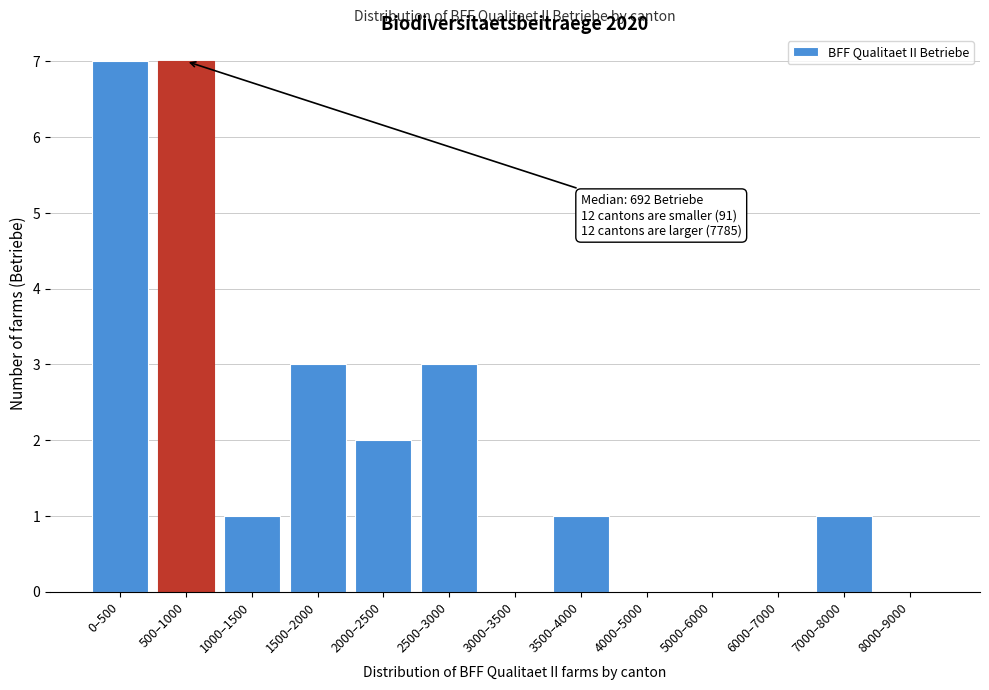

Reading right to left, what are all the values shown in this chart?

8000–9000=0	7000–8000=1	6000–7000=0	5000–6000=0	4000–5000=0	3500–4000=1	3000–3500=0	2500–3000=3	2000–2500=2	1500–2000=3	1000–1500=1	500–1000=7	0–500=7